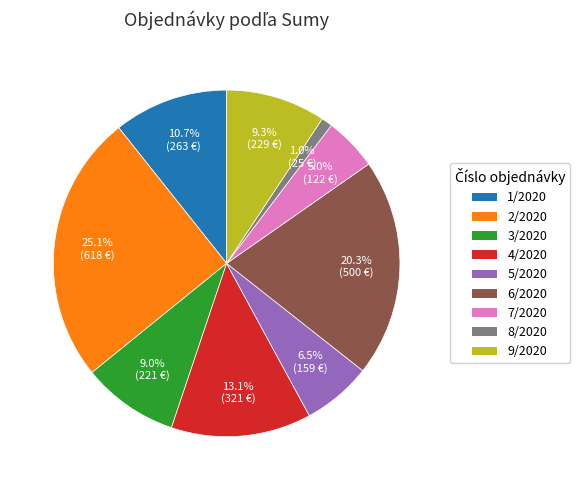

True or false: 3/2020 accounts for 9% of the total.

True